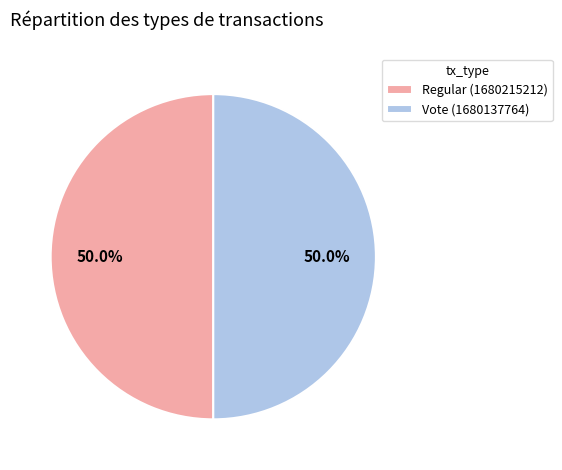

What percentage is the Vote slice, to the nearest percent?

50%